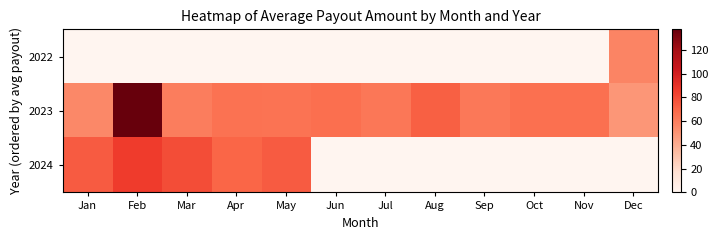

Reading right to left, transcribe all the data shown in this chart.

2022: Dec=57.2	Nov=0.0	Oct=0.0	Sep=0.0	Aug=0.0	Jul=0.0	Jun=0.0	May=0.0	Apr=0.0	Mar=0.0	Feb=0.0	Jan=0.0
2023: Dec=49.3	Nov=65.5	Oct=65.8	Sep=62.6	Aug=72.2	Jul=63.2	Jun=66.3	May=64.7	Apr=65.3	Mar=60.5	Feb=137.2	Jan=55.3
2024: Dec=0.0	Nov=0.0	Oct=0.0	Sep=0.0	Aug=0.0	Jul=0.0	Jun=0.0	May=73.7	Apr=69.8	Mar=78.9	Feb=85.4	Jan=73.8